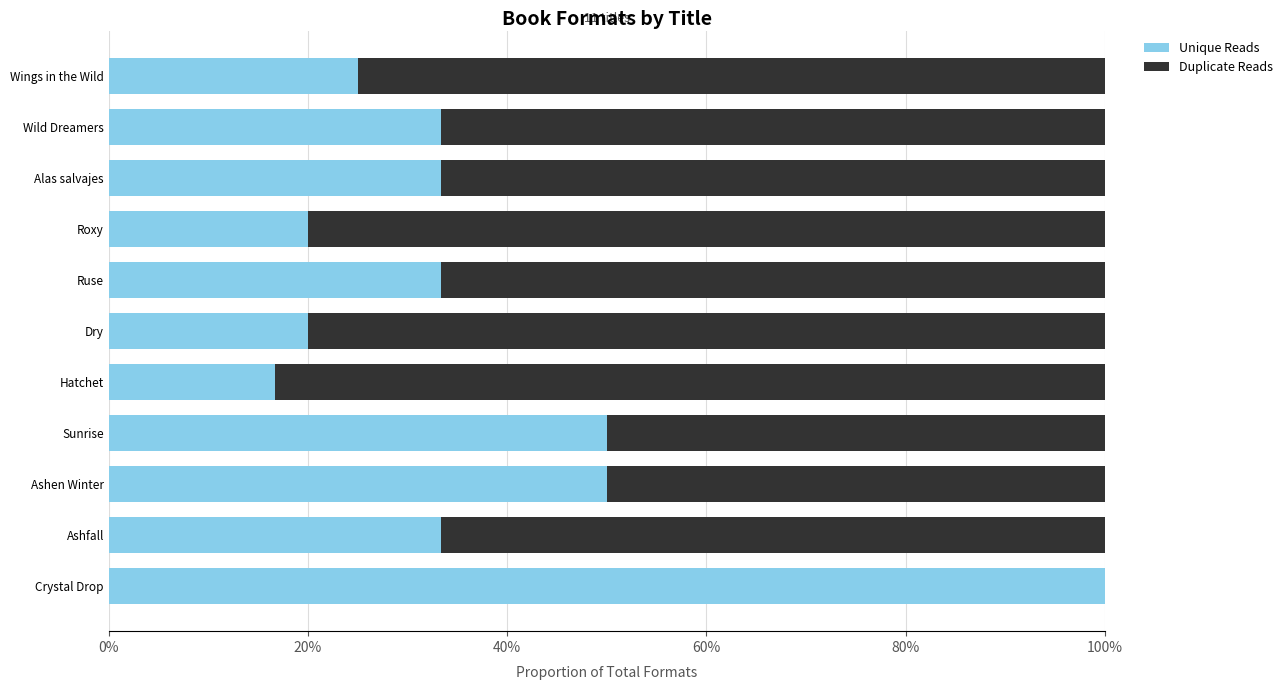

Reading right to left, extract all data points from this chart.

Unique Reads: 1.0	0.3	0.5	0.5	0.2	0.2	0.3	0.2	0.3	0.3	0.2
Duplicate Reads: 0.0	0.7	0.5	0.5	0.8	0.8	0.7	0.8	0.7	0.7	0.8